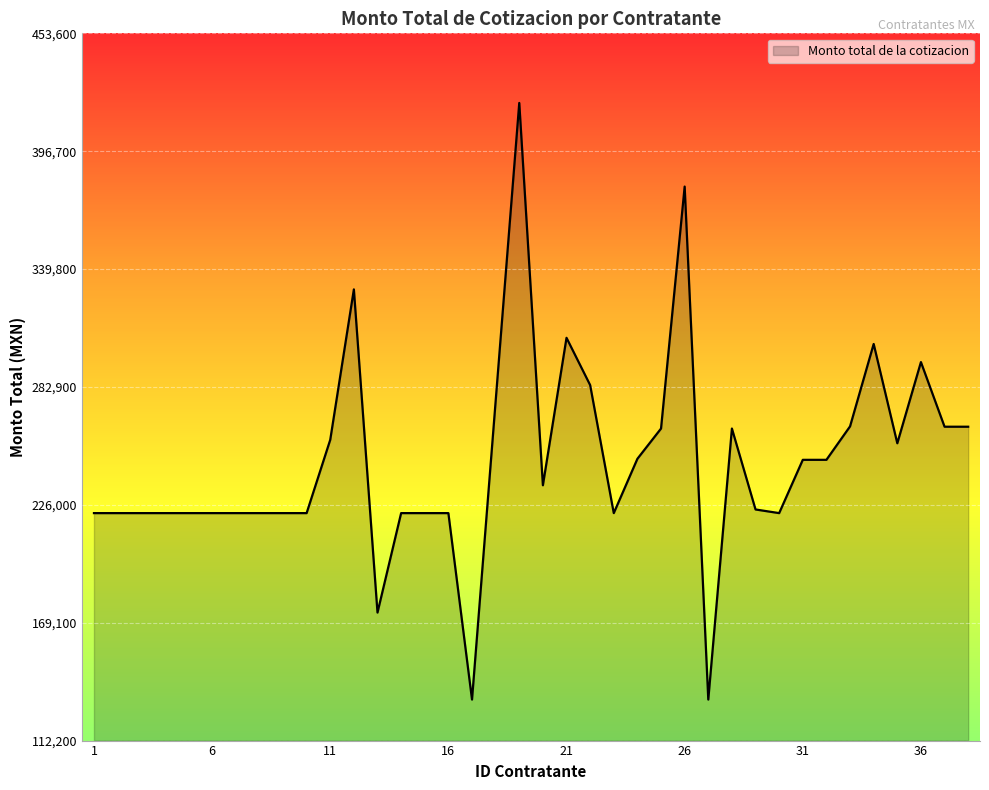

What is the difference between the maximum and minimum values?

288000.0